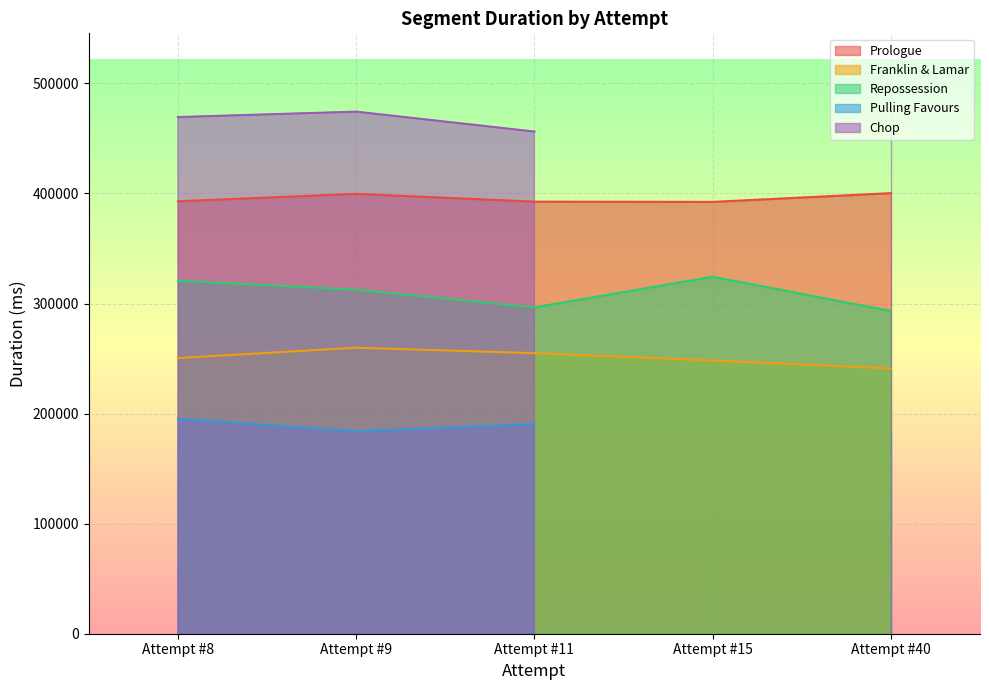

True or false: Franklin & Lamar has more than 0 interior local peaks.

True